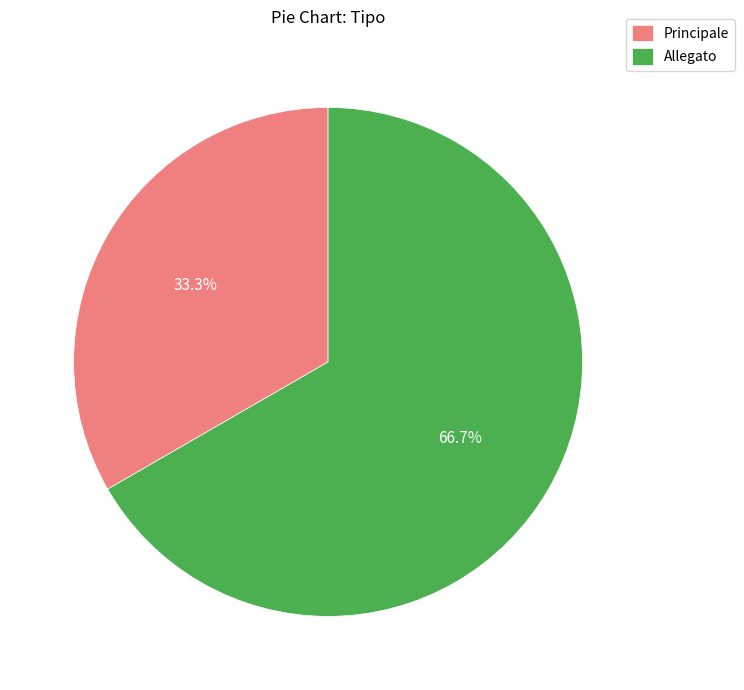

Which category has the smallest portion of the pie?

Principale